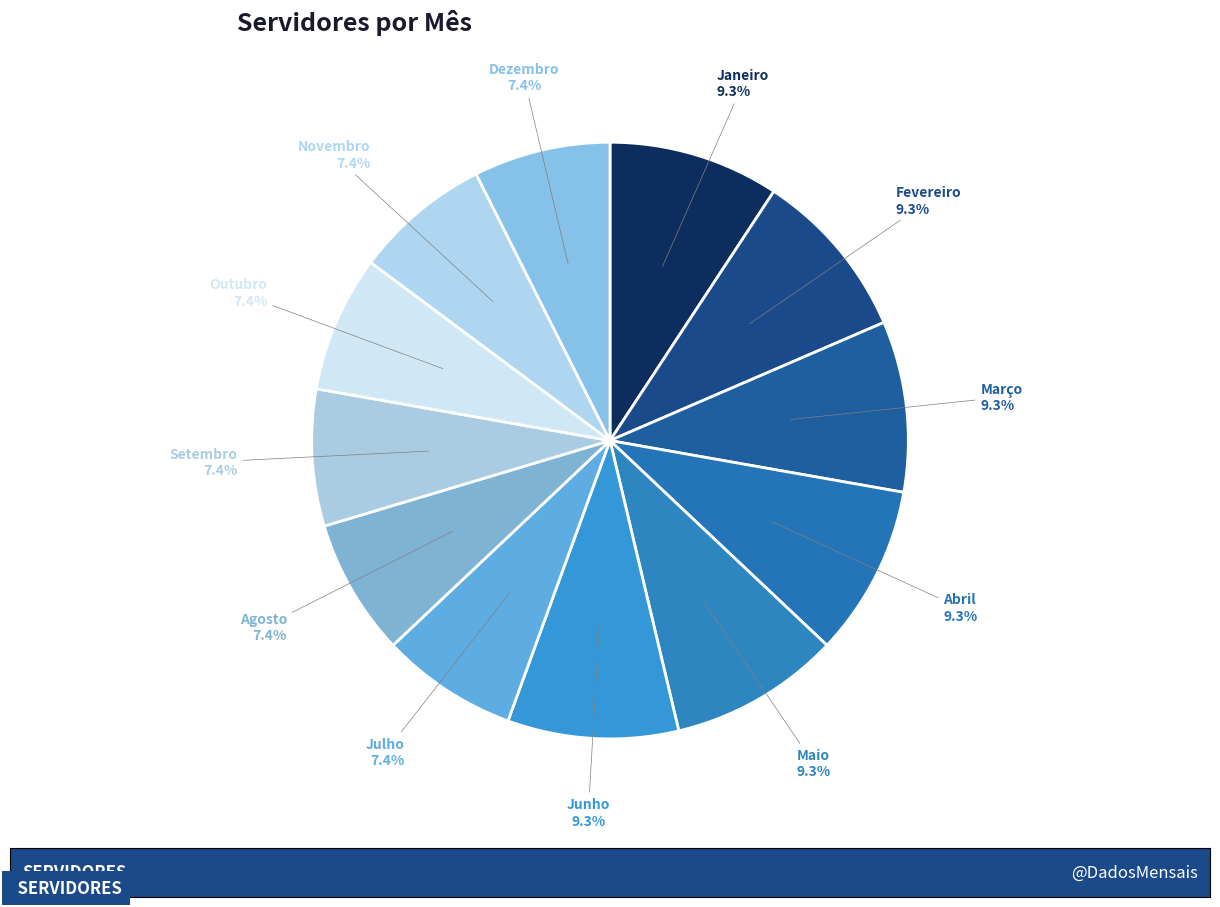

Between Agosto and Abril, which is larger?

Abril